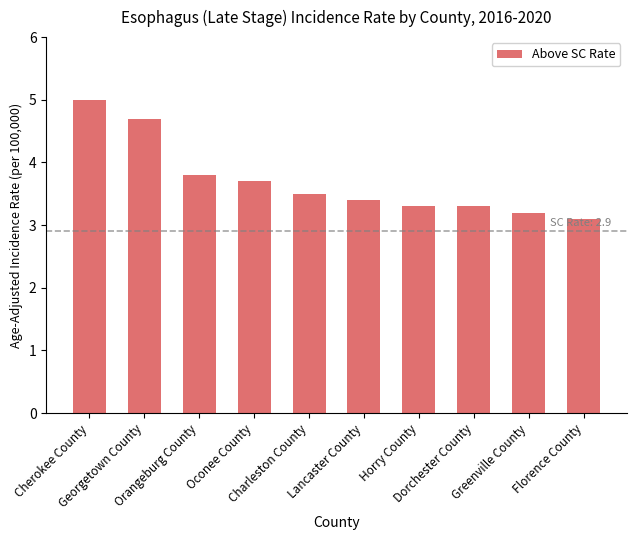

Which has a higher value, Horry County or Oconee County?

Oconee County